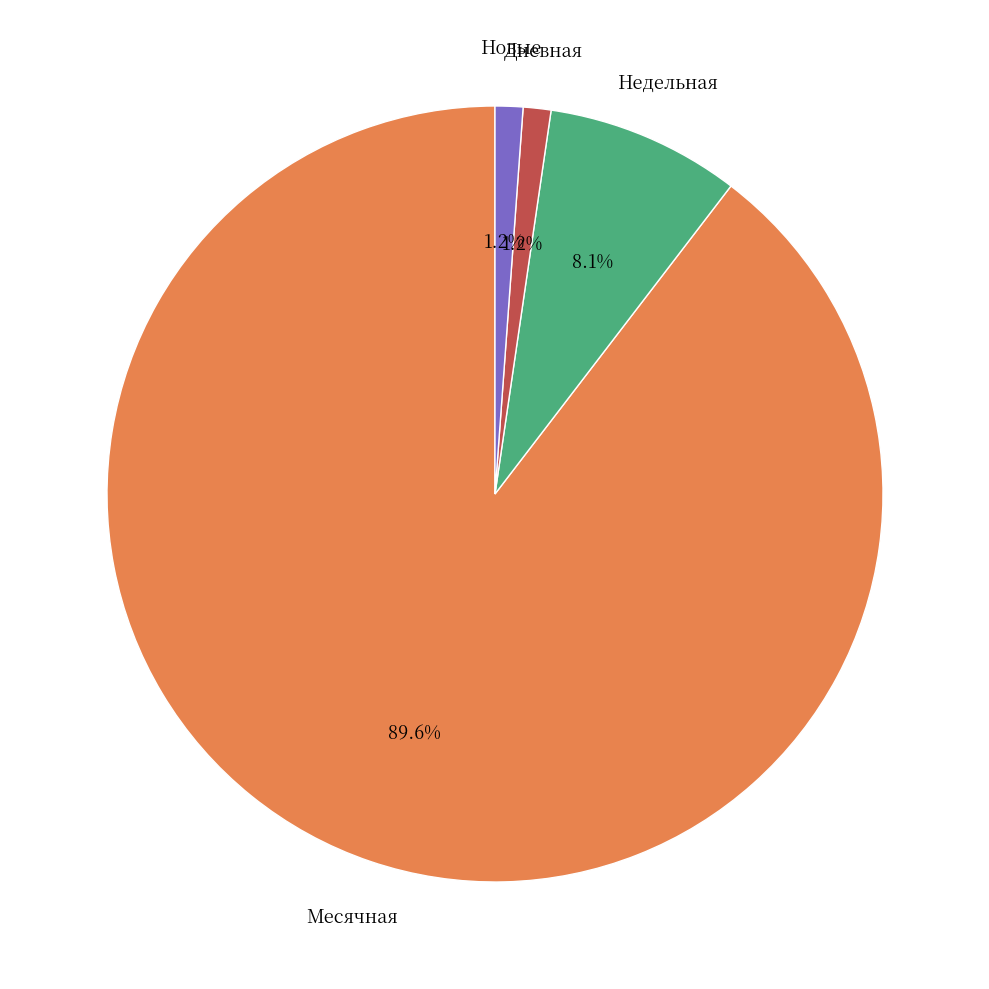

How many segments does this pie chart have?

4